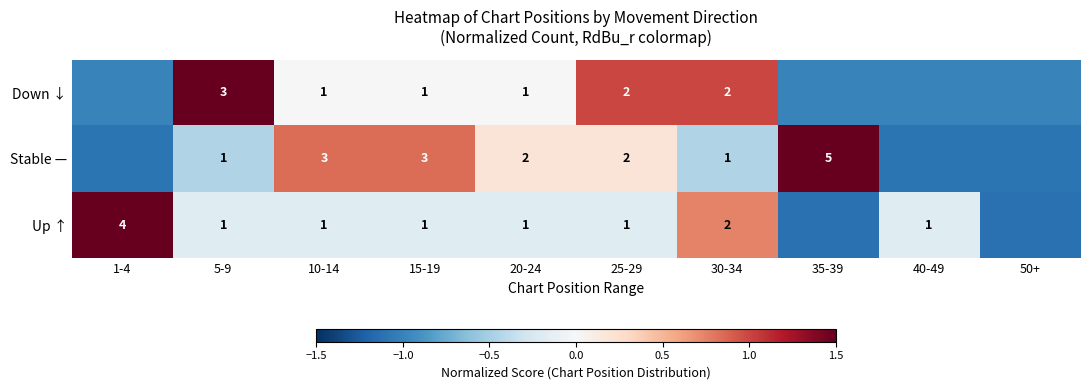

How many values in Stable — are below zero?

5